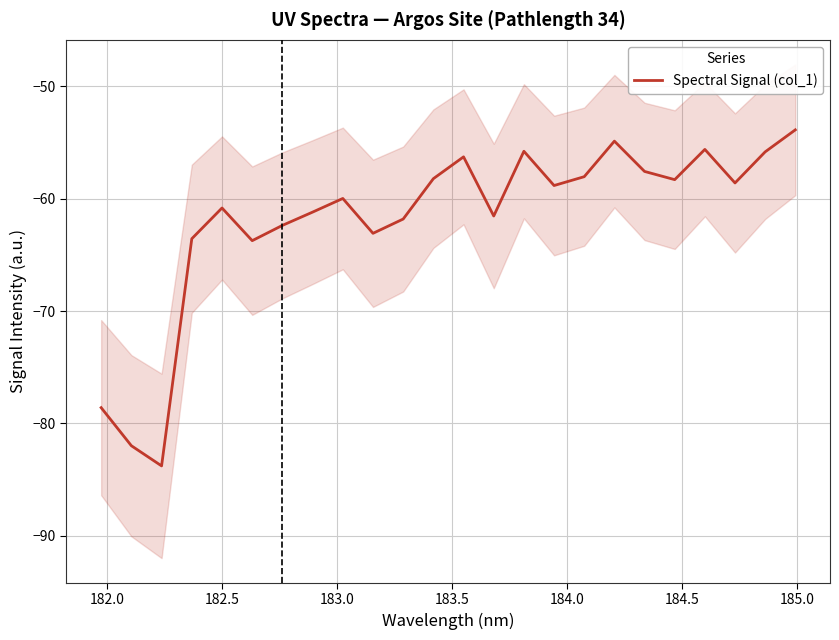

Is this an area chart (filled region under the line)?

No